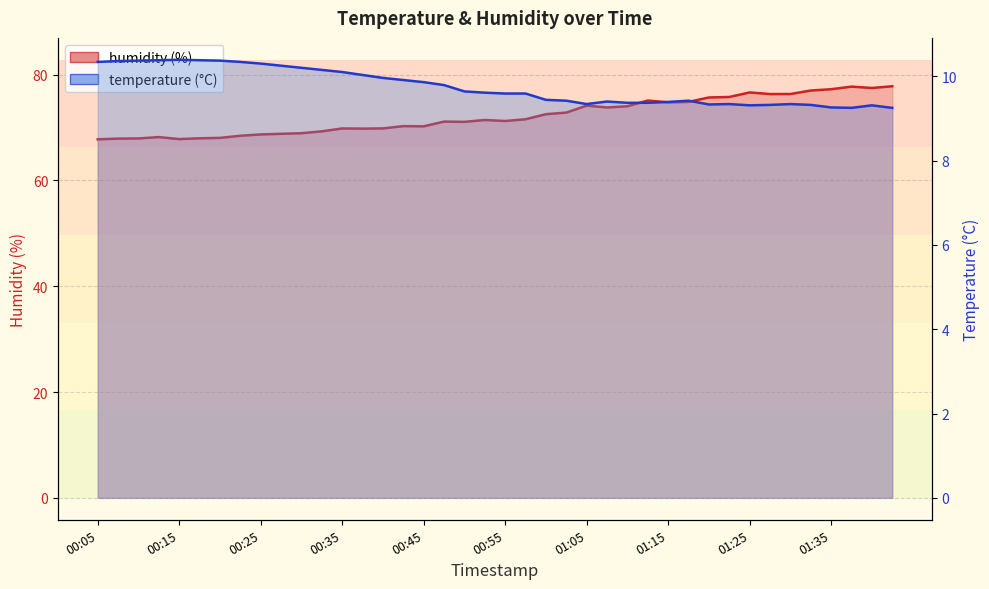

Count the number of categories in the chart.

40